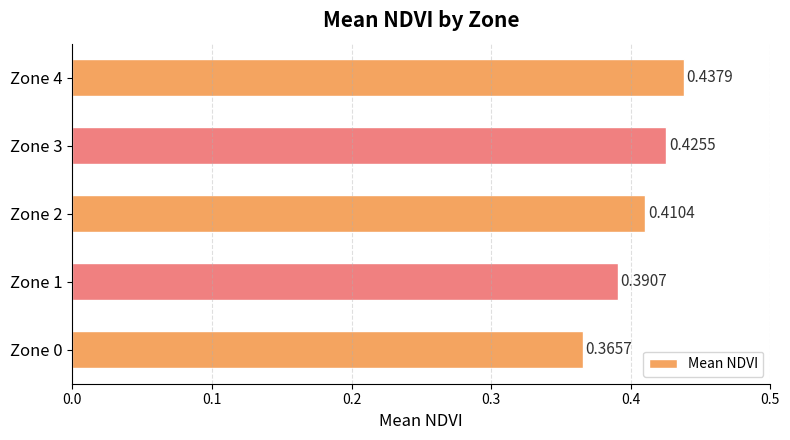

How many data points does each series have?

5